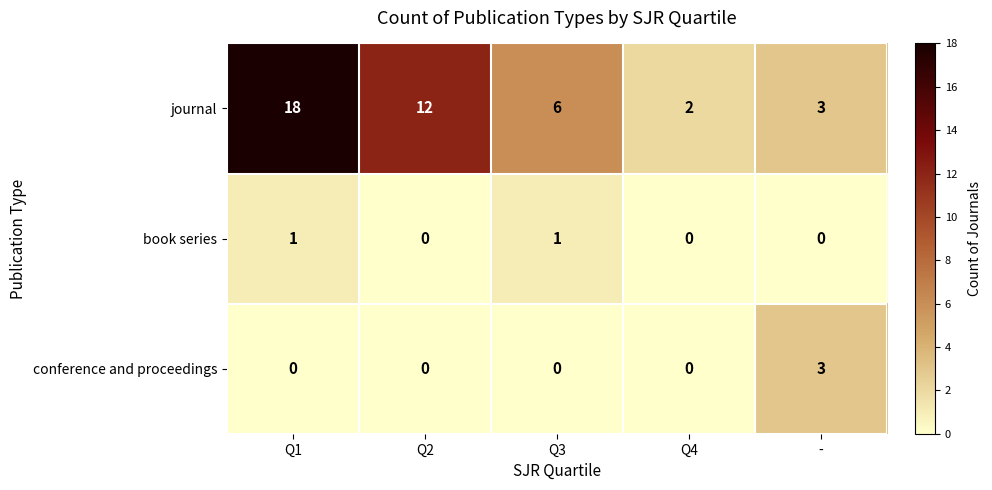

Count the conference and proceedings values in the range 0 to 1.

4